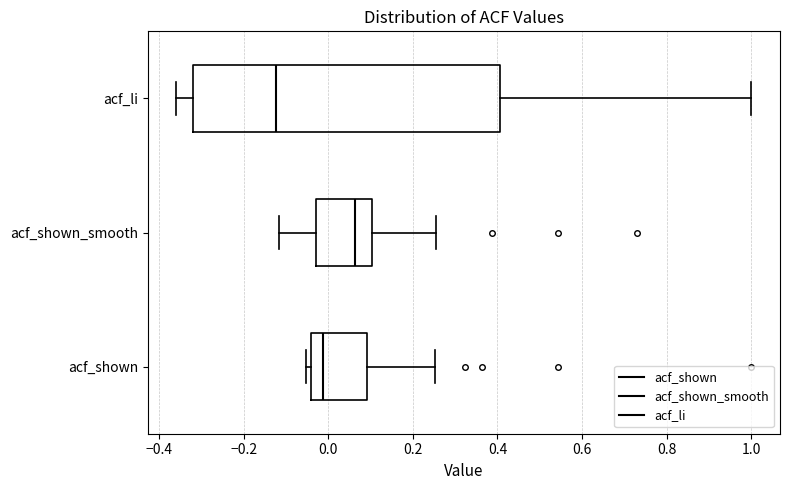

Reading bottom to top, read every box against the x-axis: the position of its median line, the range the box covers, and the ends of its whiskers. The values are not printed on the chart, so give them approximately, as read against the axis.

acf_shown: median -0.02, box -0.04 to 0.10, whiskers -0.06 to 0.26
acf_shown_smooth: median 0.06, box -0.02 to 0.10, whiskers -0.12 to 0.26
acf_li: median -0.12, box -0.32 to 0.40, whiskers -0.36 to 1.00